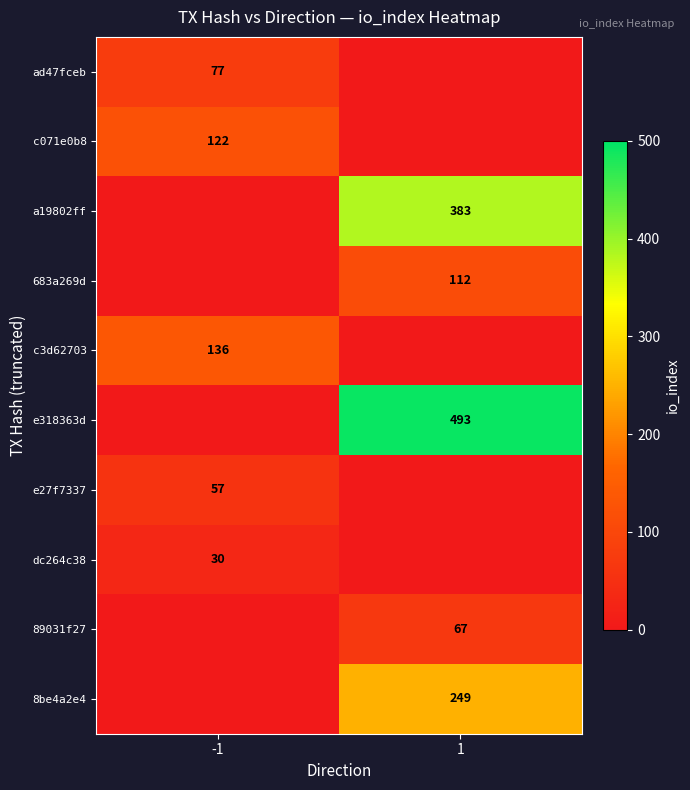

True or false: c3d62703 has a value of 136 at -1.

True